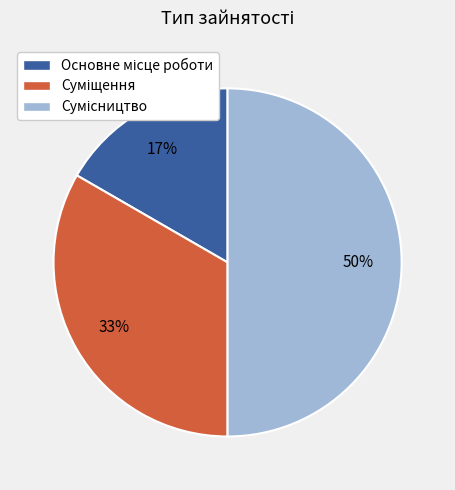

To the nearest percent, what is the average slice percentage?

33%